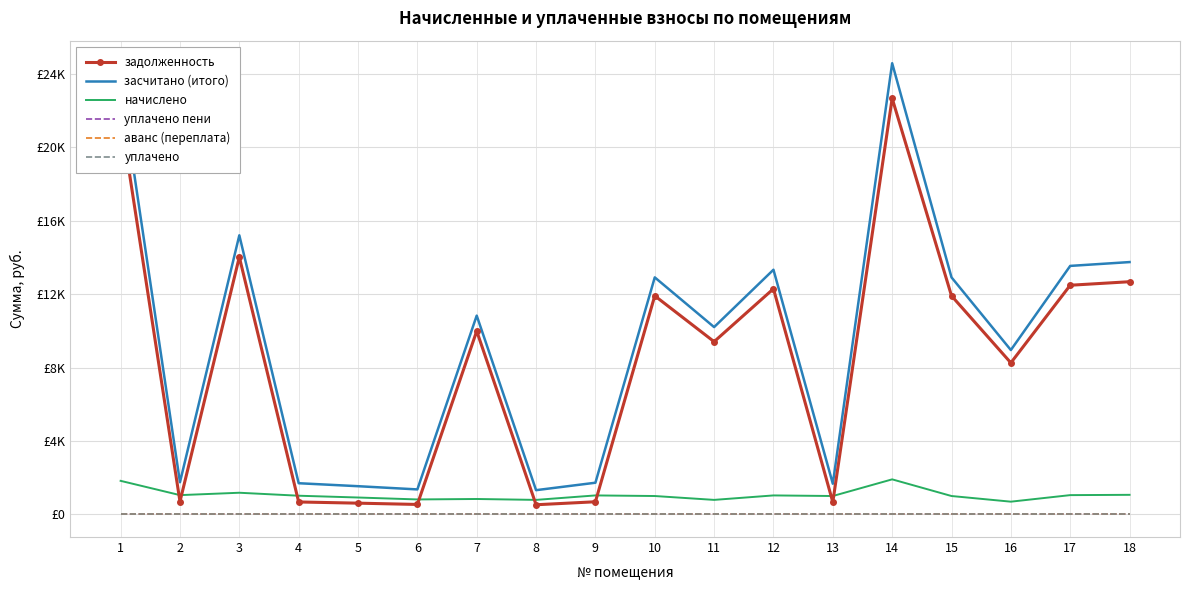

What is the value of the засчитано (итого) point at the 1st from the left?

23526.6